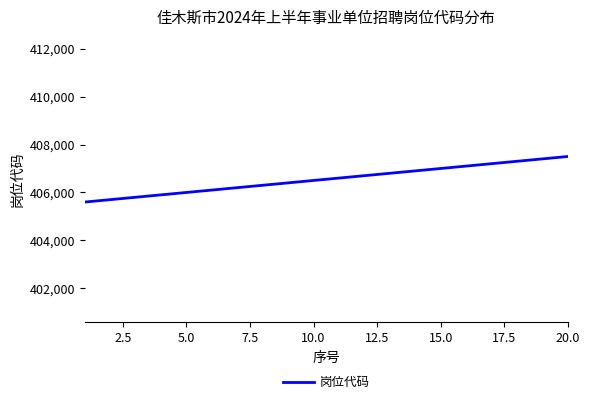

What is the minimum value shown in the chart?

405601